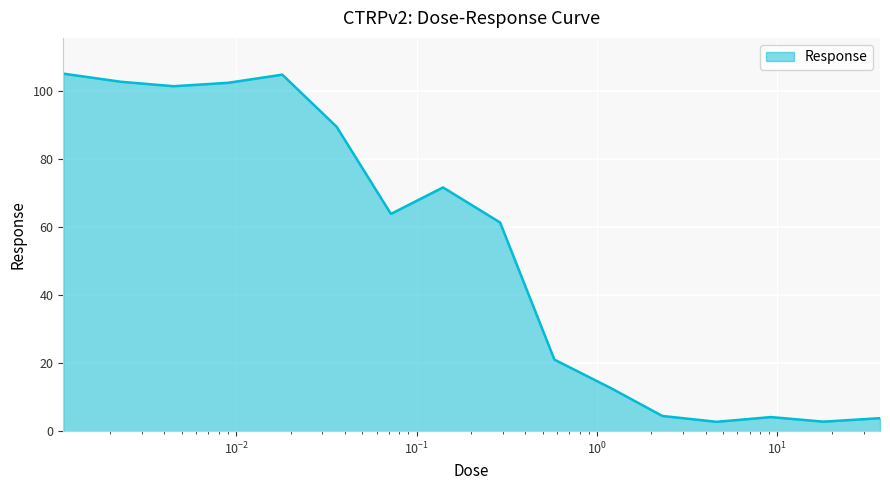

What is the difference between the maximum and minimum values?

102.5